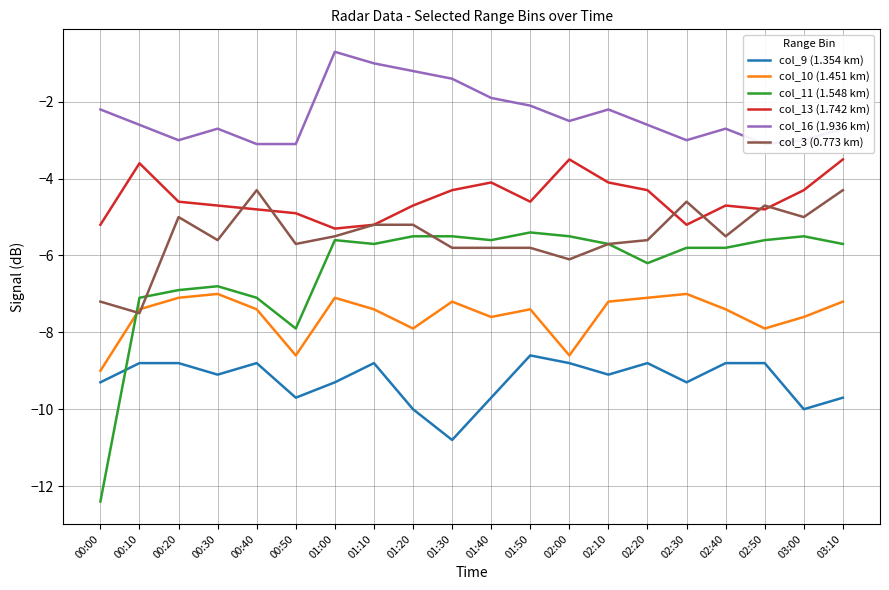

What are all the series names shown in the legend?

col_9 (1.354 km), col_10 (1.451 km), col_11 (1.548 km), col_13 (1.742 km), col_16 (1.936 km), col_3 (0.773 km)